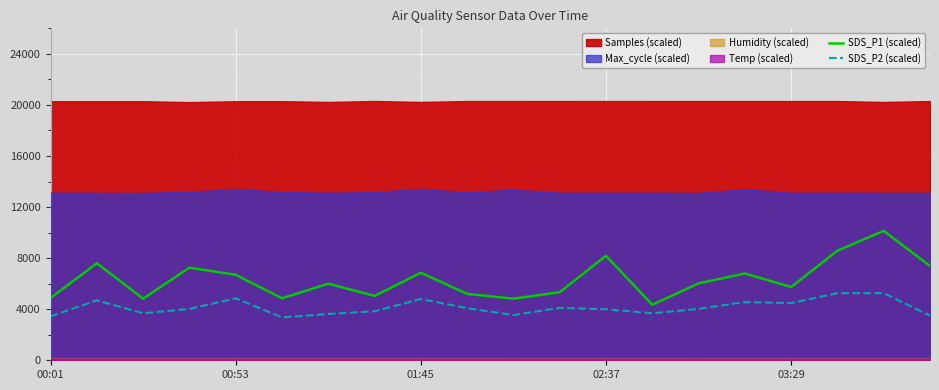

How many lines are shown in the chart?

2